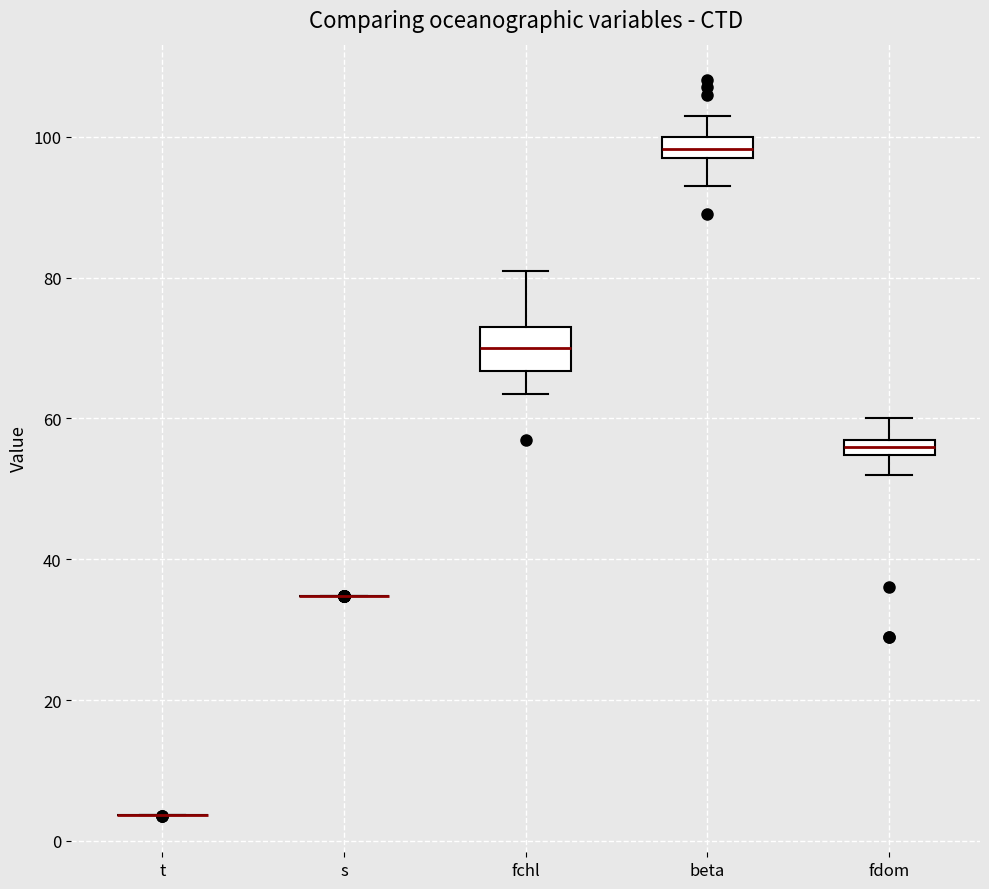

Which box is the tallest, from its lower edge to its upper edge?

fchl